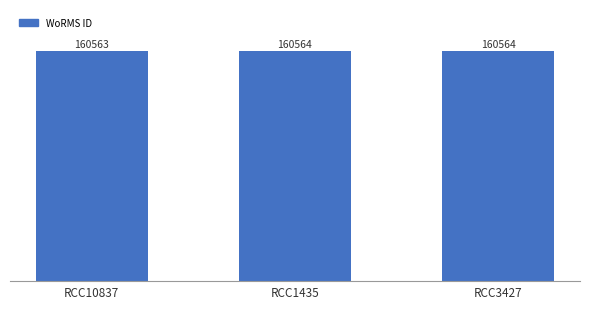

True or false: the data shows 160564 at RCC3427.

True